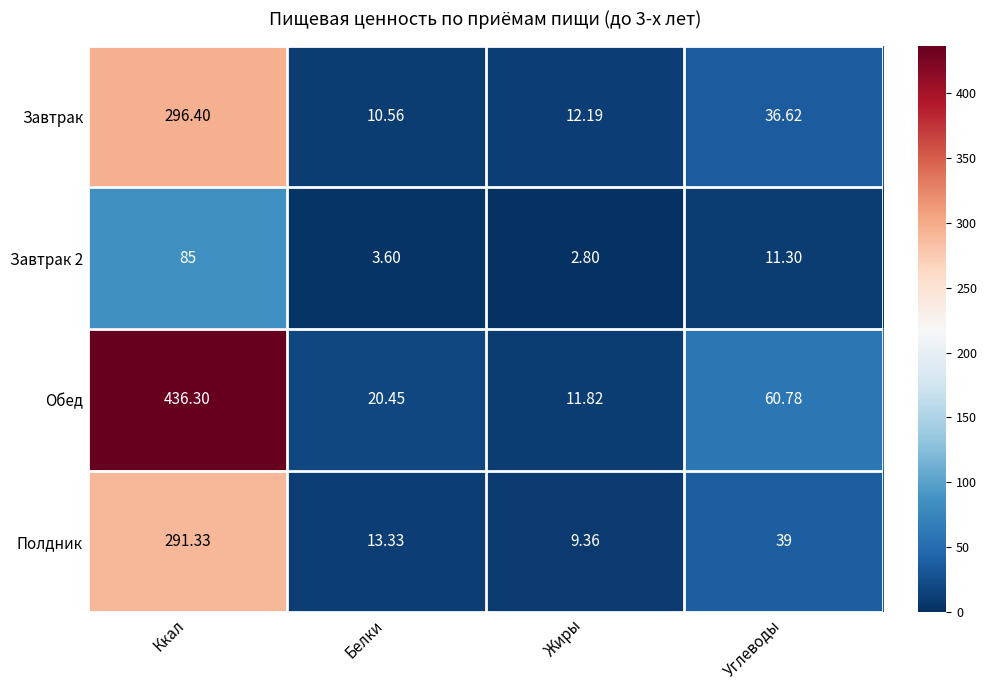

List the labels in order of Завтрак 2 value, smallest first.

Жиры, Белки, Углеводы, Ккал